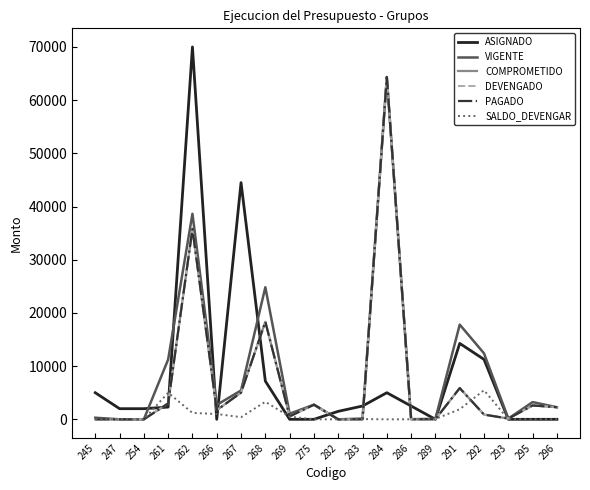

True or false: DEVENGADO and VIGENTE intersect in this chart.

False